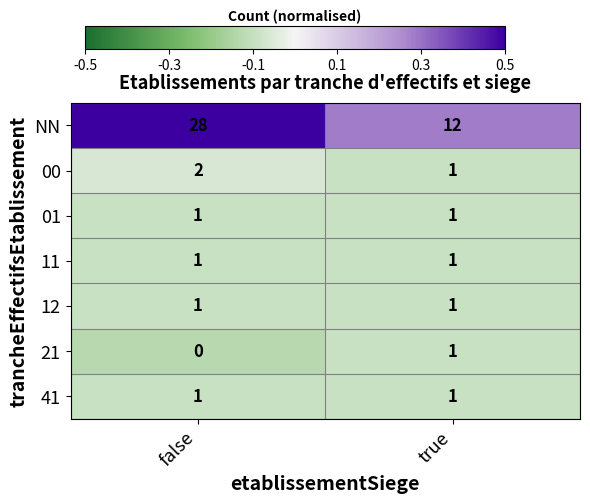

What is the total value across all series at true?

18